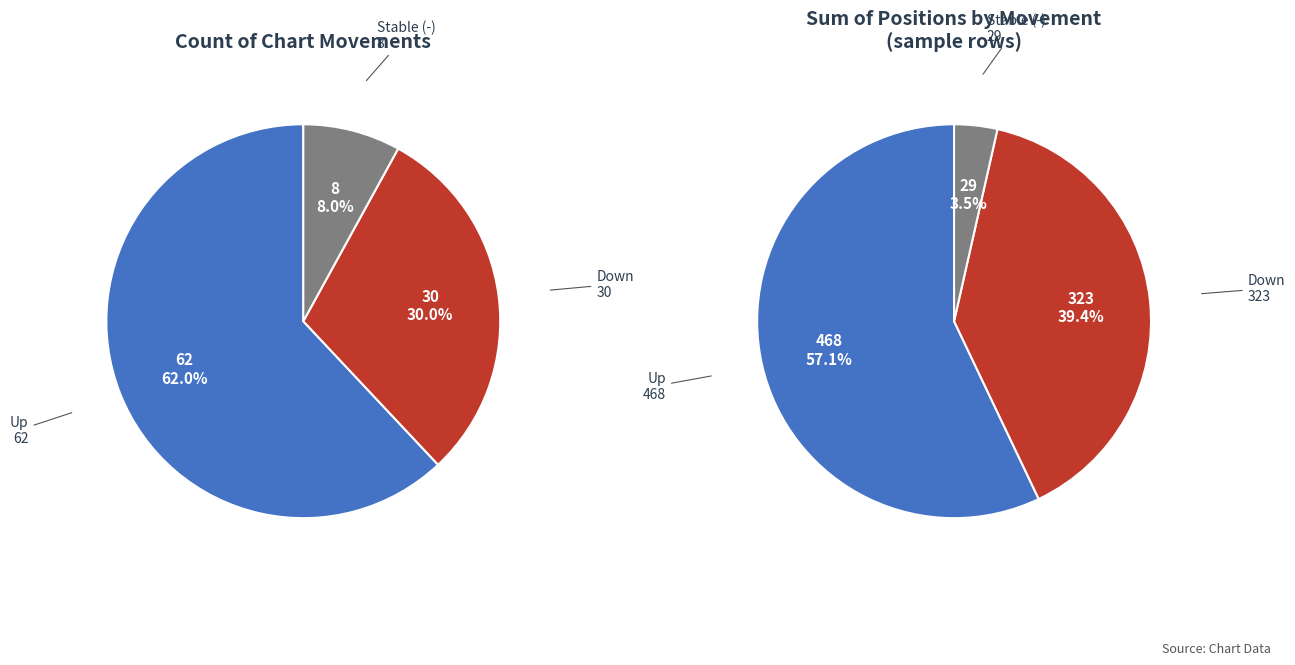

How many slices are in this pie chart?

3